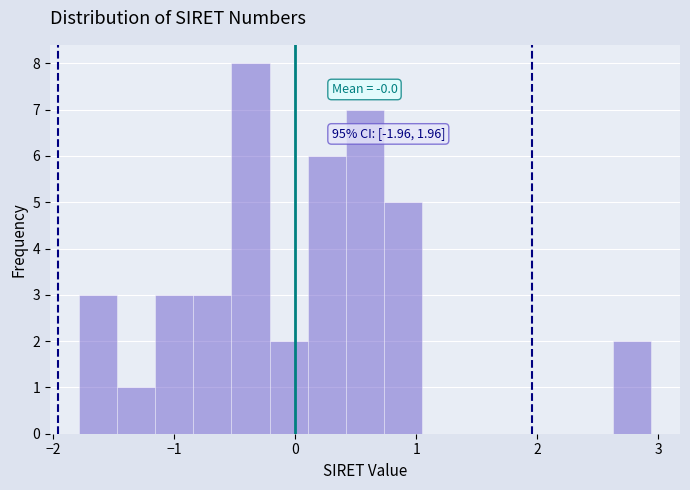

Read against the x-axis, roughly where is the centre of the tallest bar?

-0.4